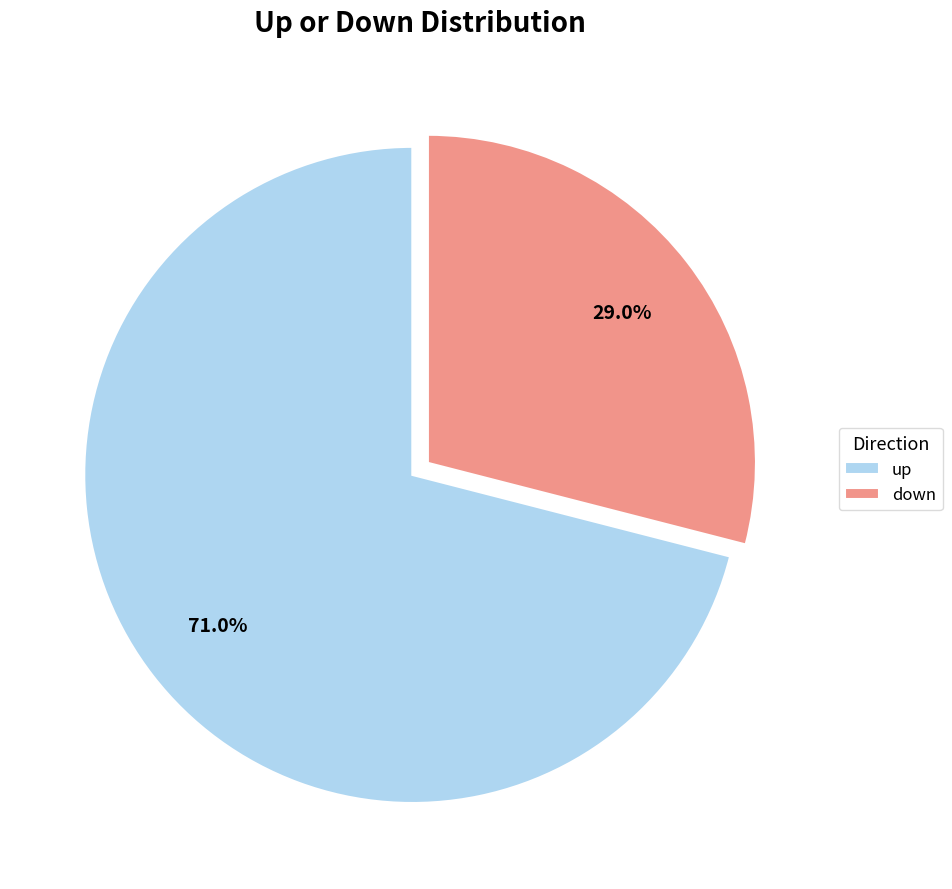

Rank the categories by value from highest to lowest.

up, down